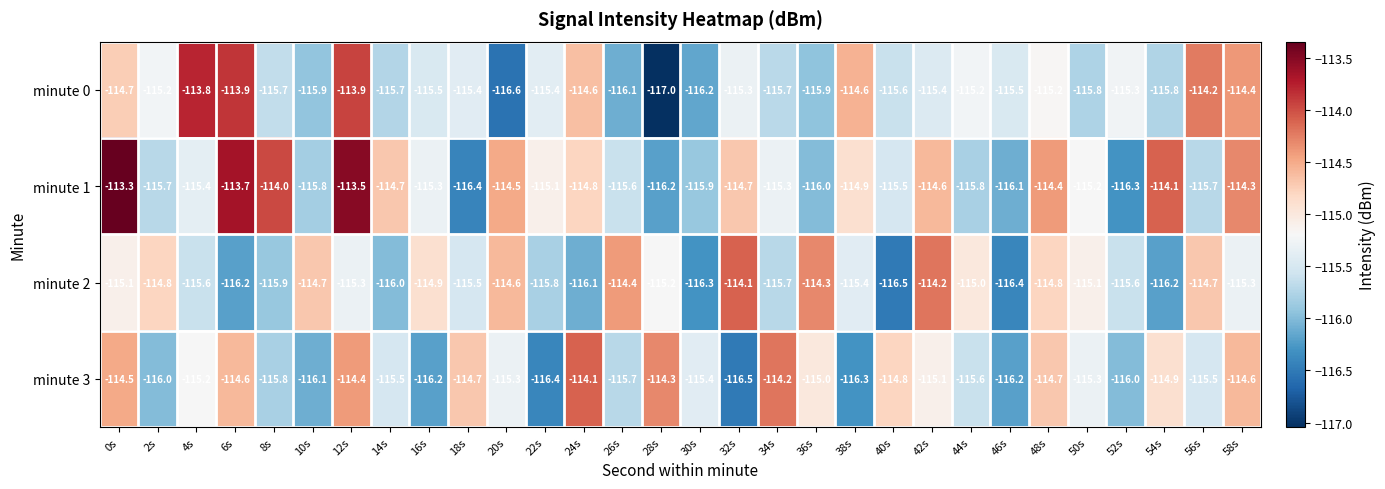

What is the difference between the minute 1 values at 30s and 54s?

1.8